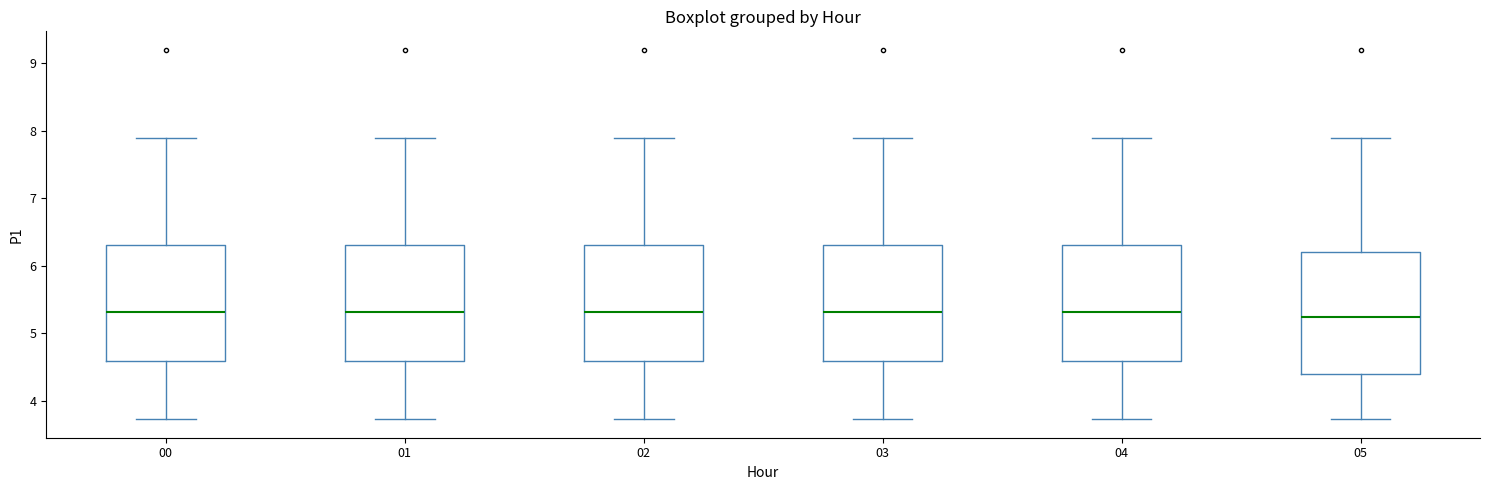

Reading left to right, read every box against the y-axis: the position of its median line, the range the box covers, and the ends of its whiskers. The values are not printed on the chart, so give them approximately, as read against the axis.

00: median 5.3, box 4.6 to 6.3, whiskers 3.7 to 7.9
01: median 5.3, box 4.6 to 6.3, whiskers 3.7 to 7.9
02: median 5.3, box 4.6 to 6.3, whiskers 3.7 to 7.9
03: median 5.3, box 4.6 to 6.3, whiskers 3.7 to 7.9
04: median 5.3, box 4.6 to 6.3, whiskers 3.7 to 7.9
05: median 5.2, box 4.4 to 6.2, whiskers 3.7 to 7.9